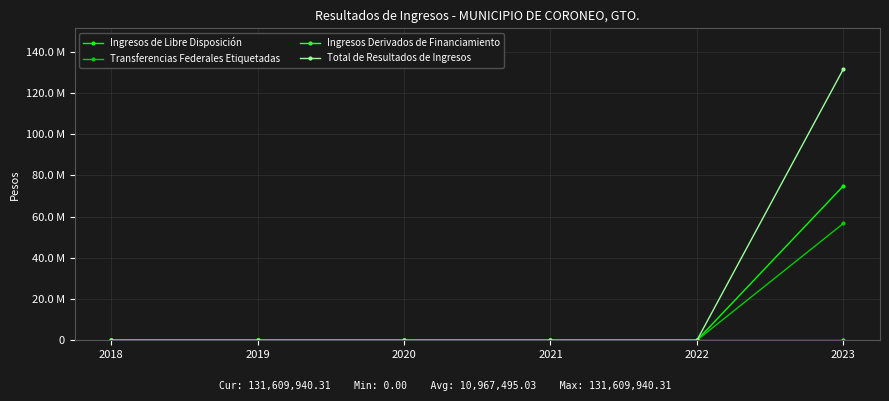

Is this an area chart (filled region under the line)?

No